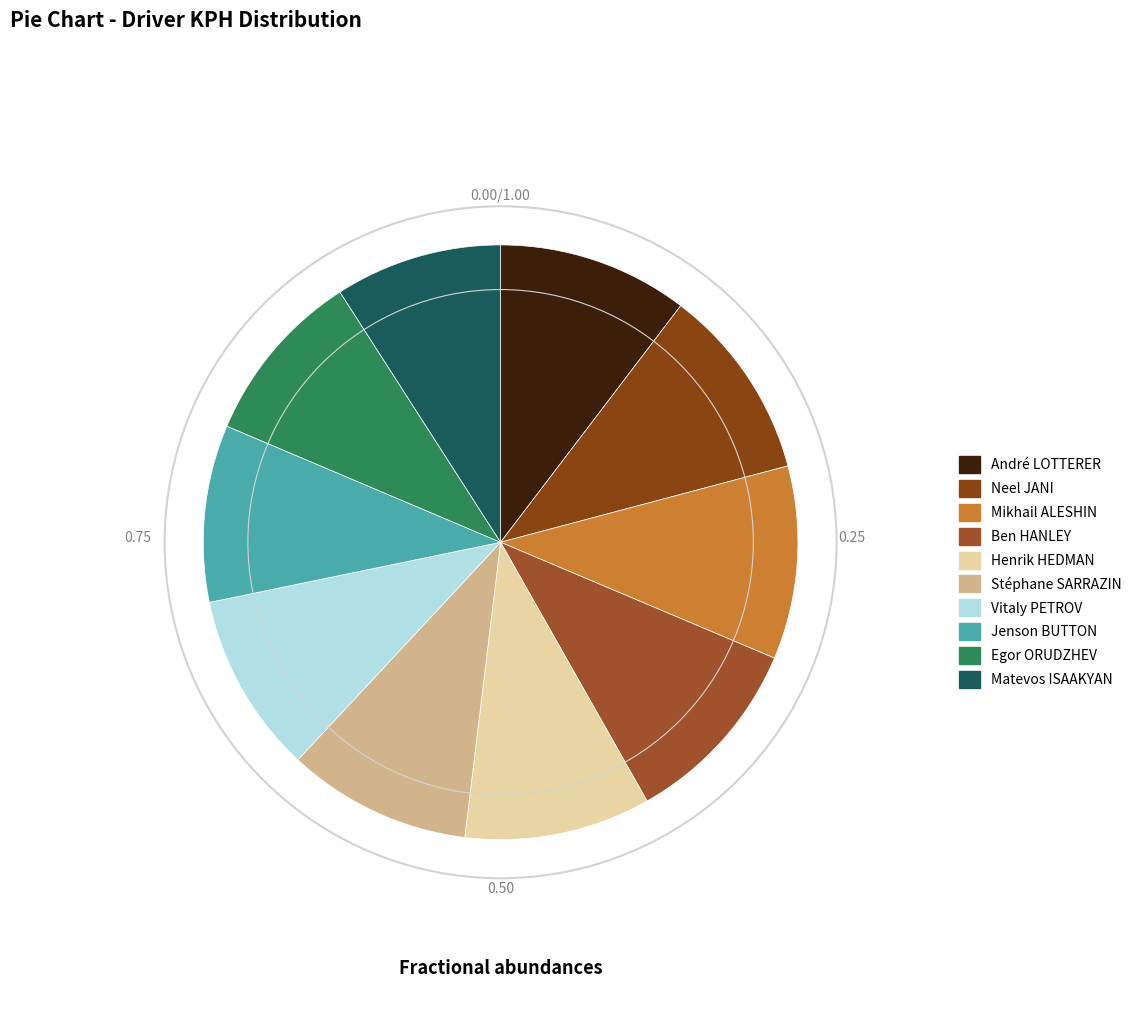

Count the number of slices in the pie.

10